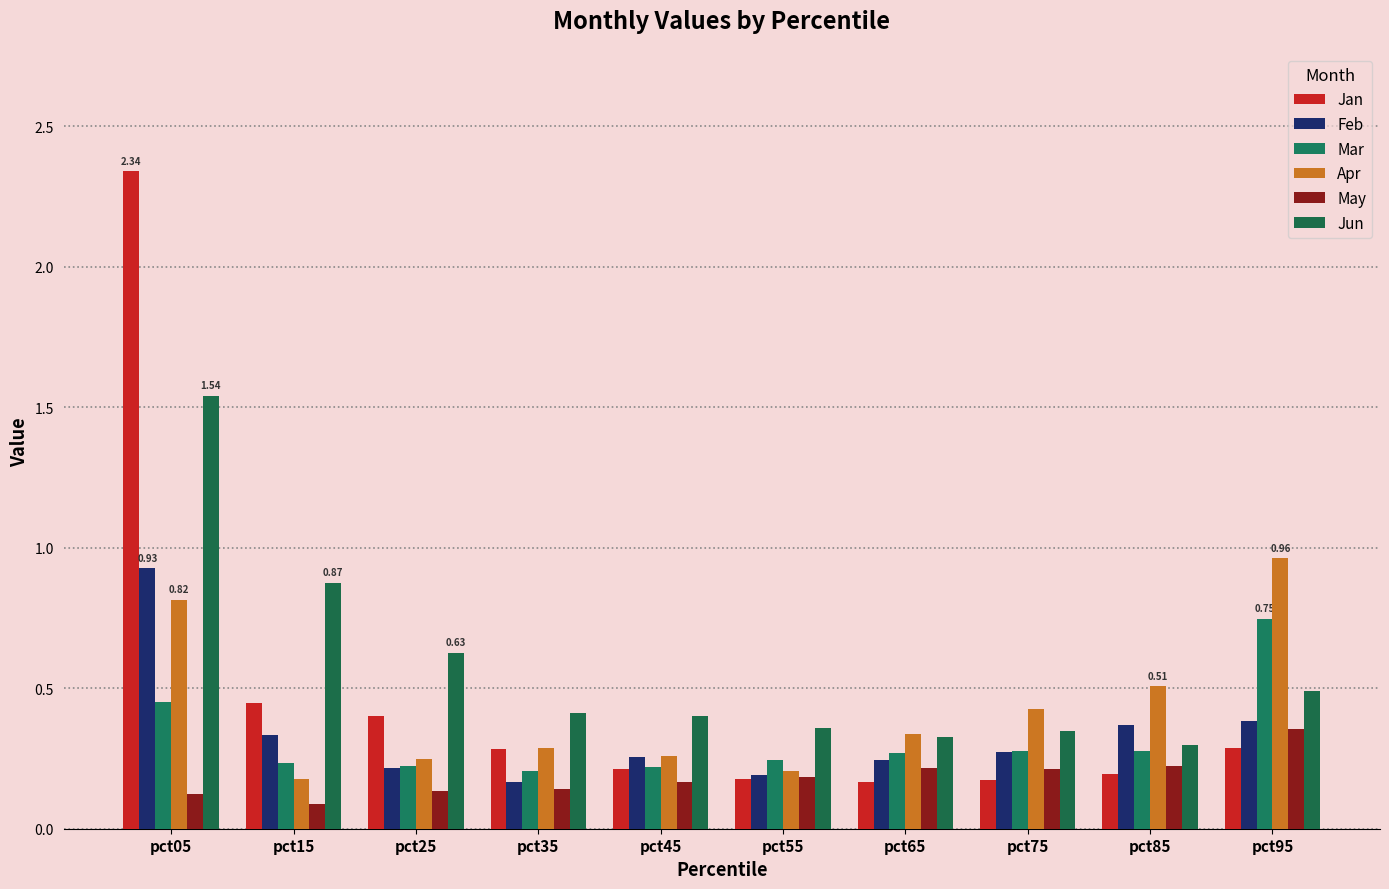

True or false: Feb has a value of 0.1 at pct25.

False